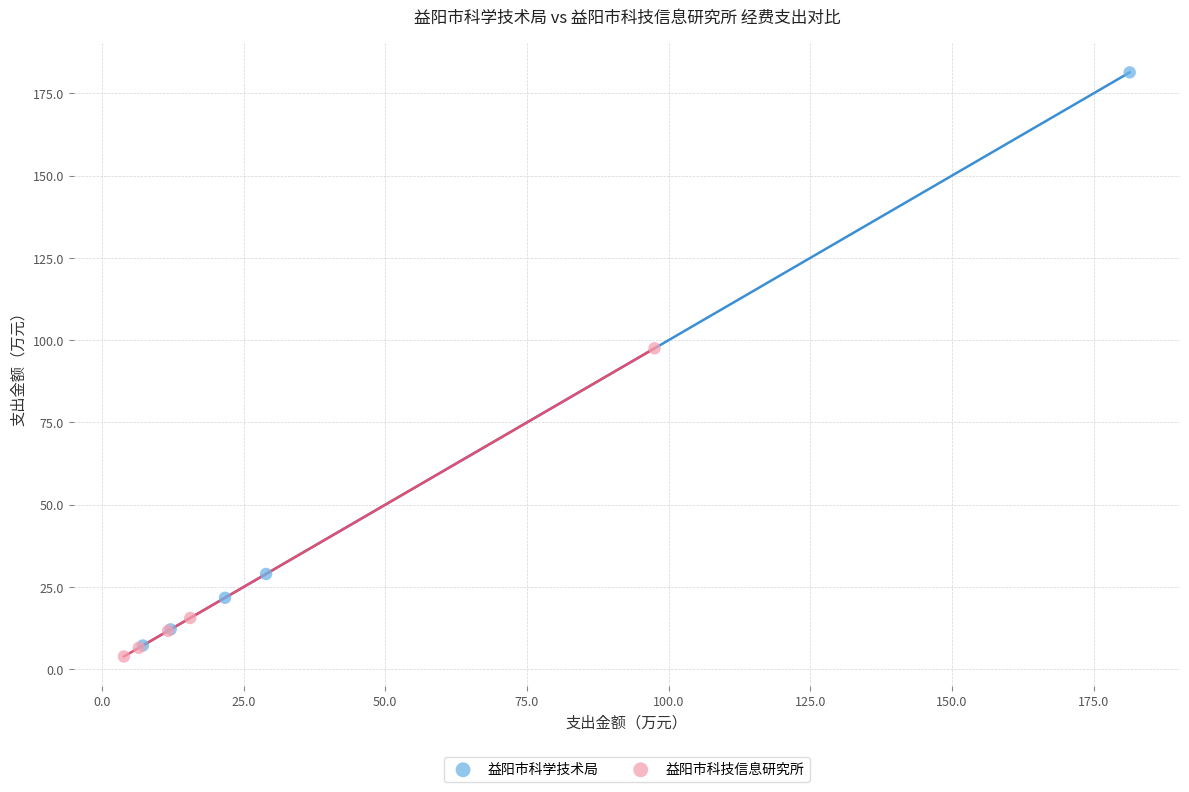

Which series has the widest spread of Y values?

益阳市科学技术局